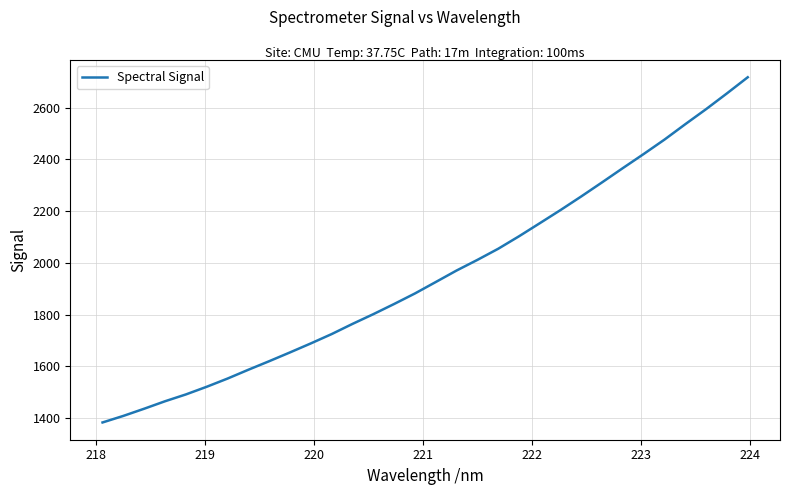

How many lines are shown in the chart?

1